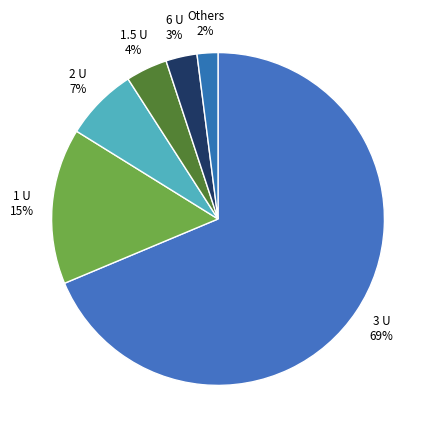

How many slices are in this pie chart?

6